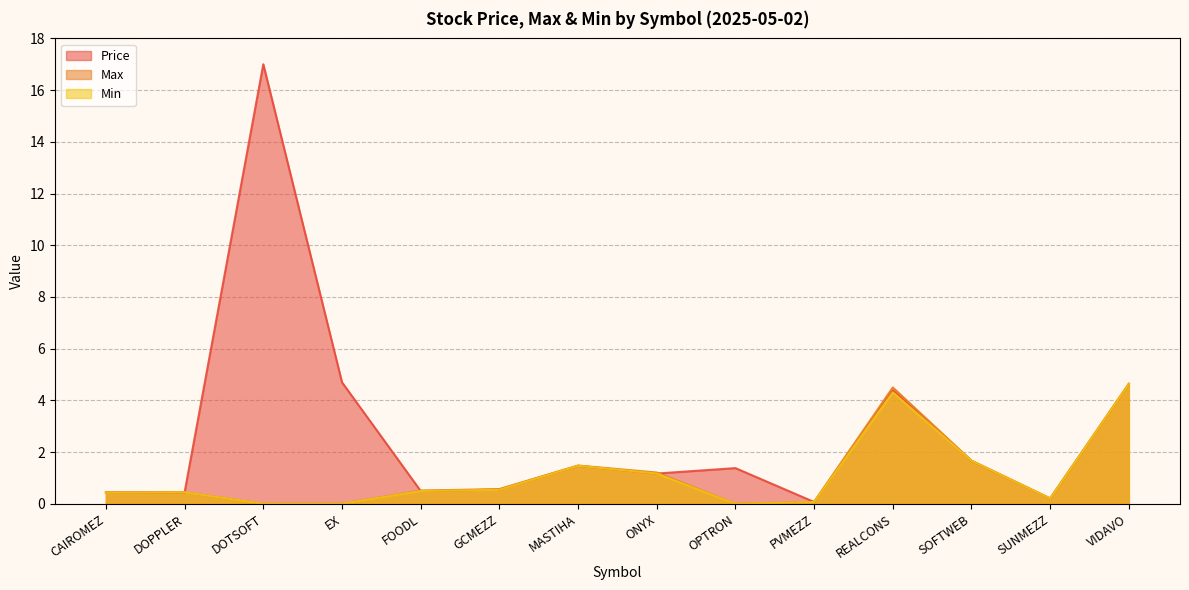

Which series has the largest total across all categories?

Price